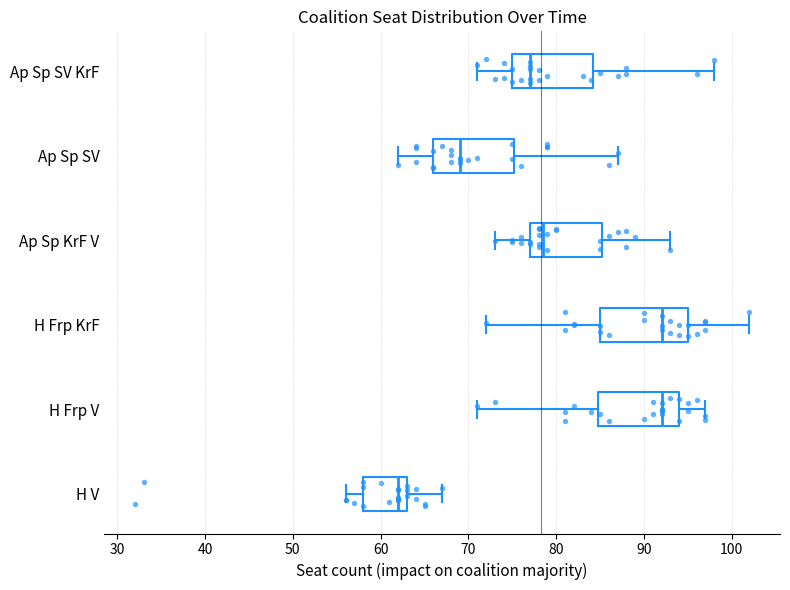

Where does the median line of the box for H Frp V sit on the x-axis? The values are not printed on the chart, so give them approximately, as read against the axis.

92